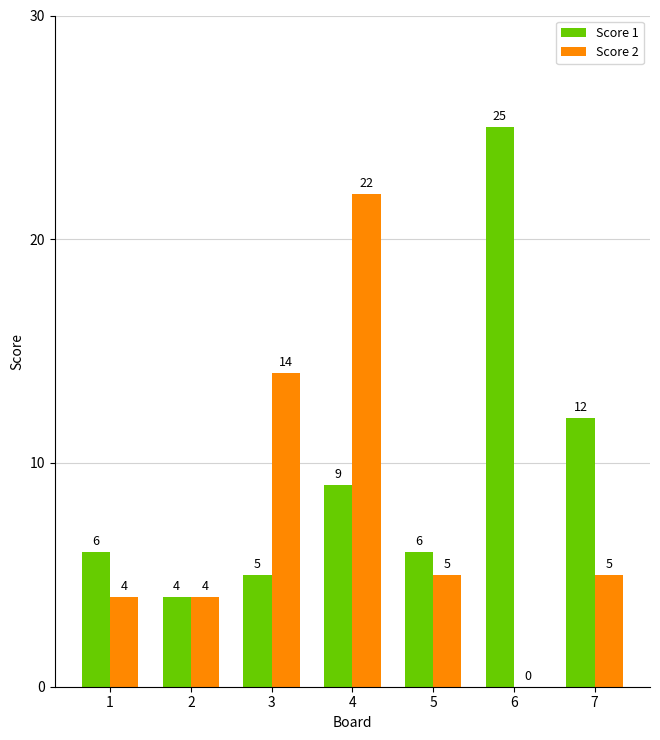

Between 5 and 6, which series saw the biggest shift?

Score 1